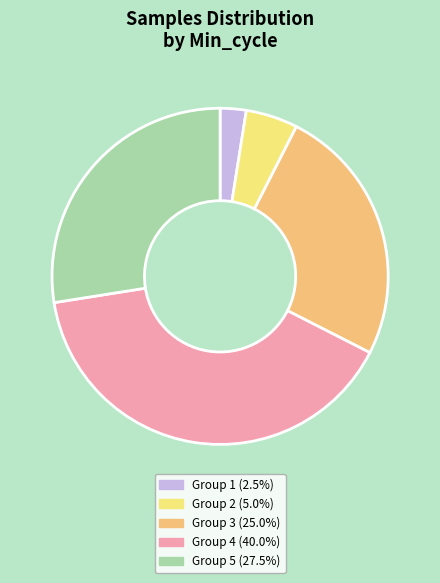

Is there any slice that represents more than half of the pie?

No